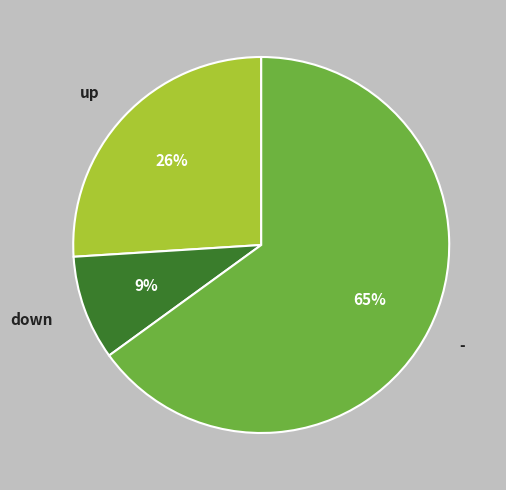

What is the change in value from up to -?

+39